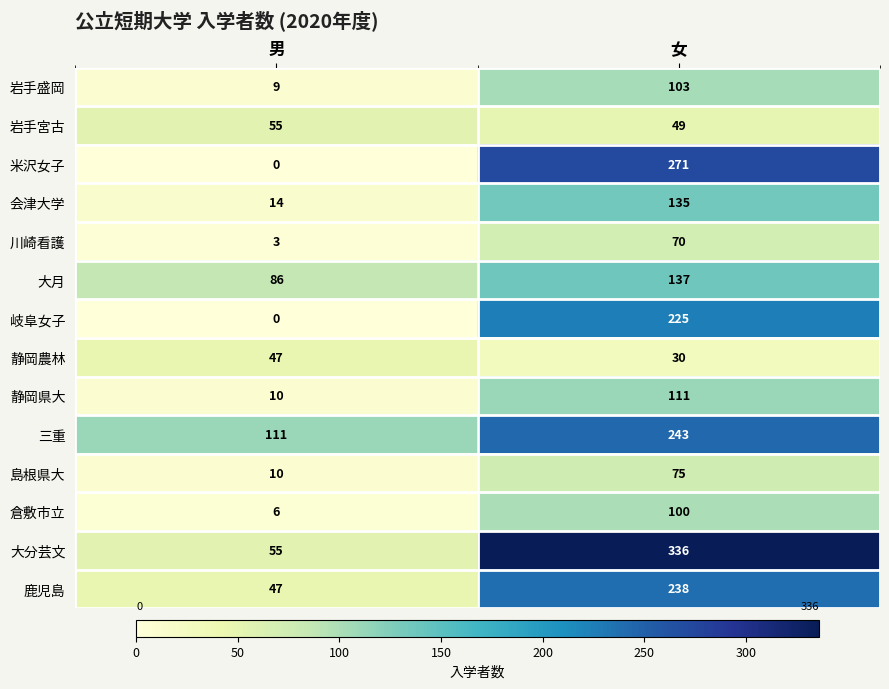

Between 男 and 女, which series saw the biggest shift?

大分芸文